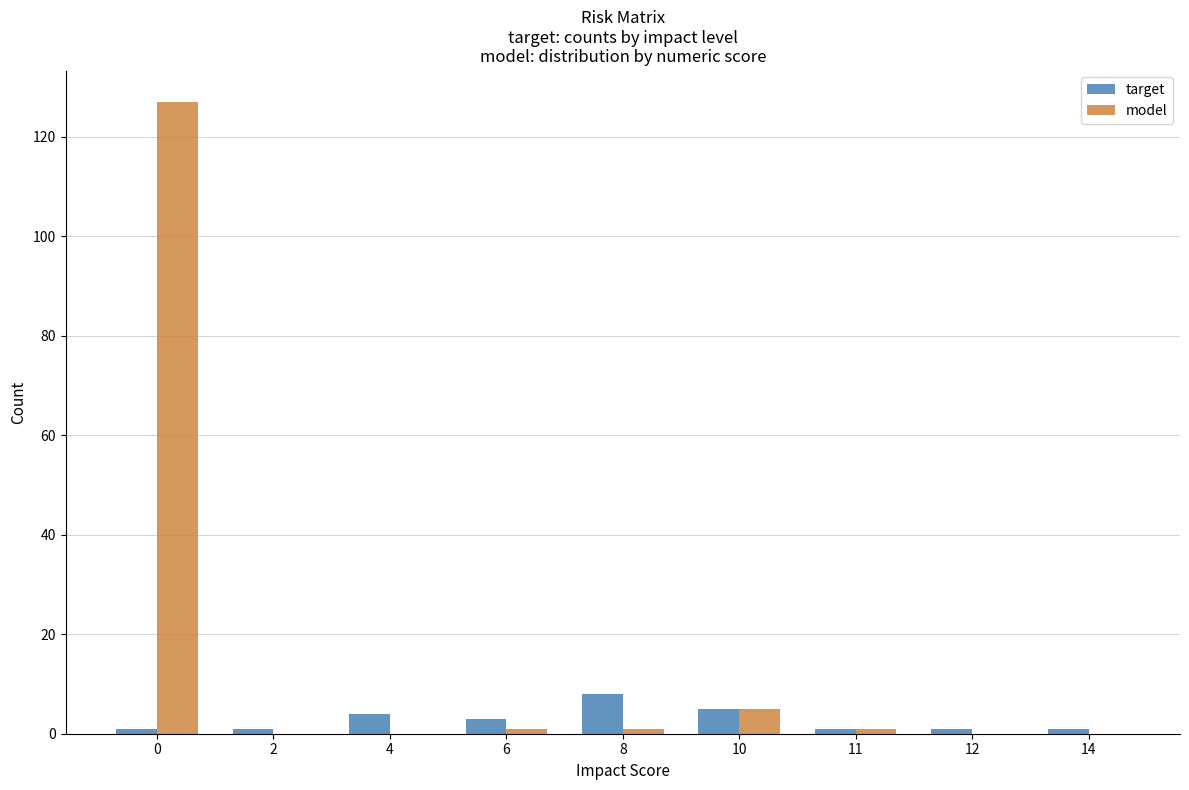

Which series has the largest total across all categories?

model